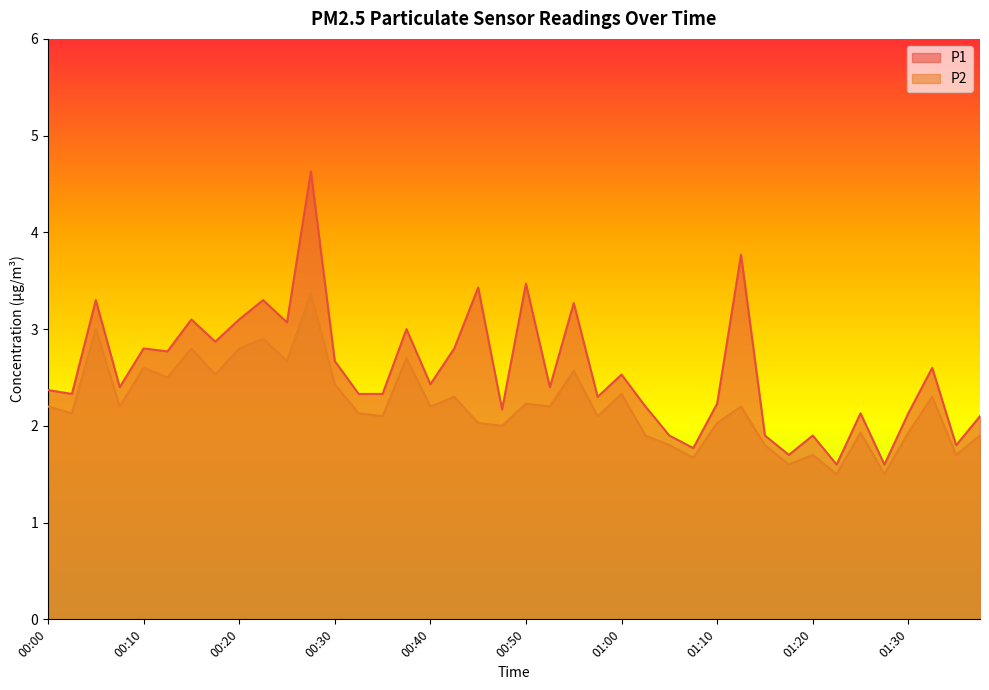

How many data points does each series have?

40